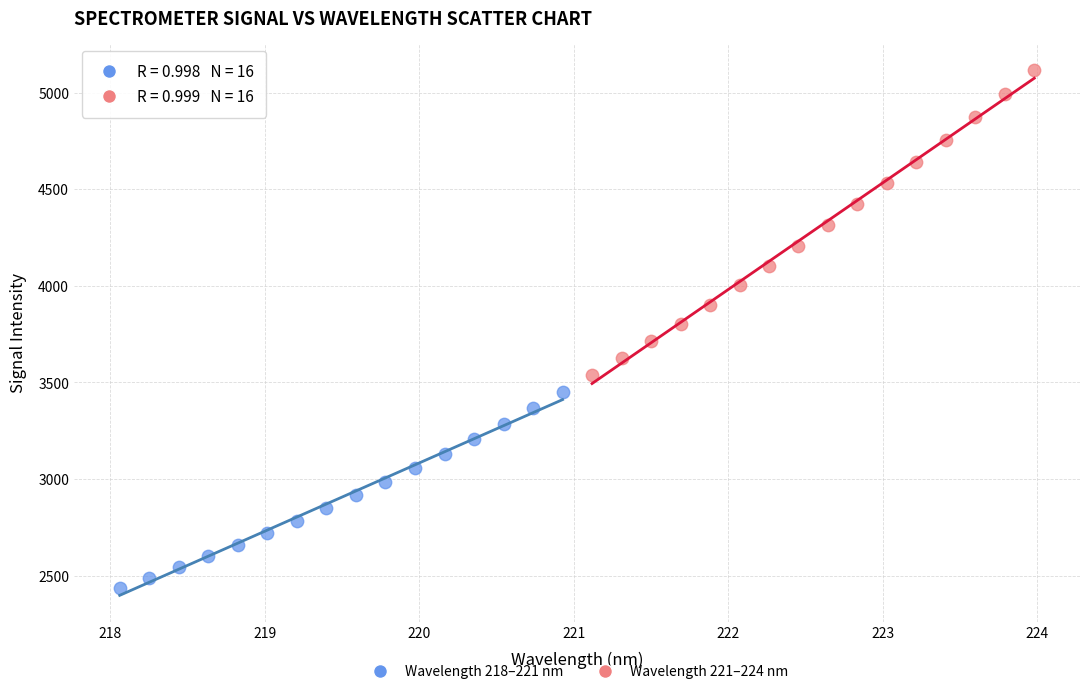

Which series has the largest Y range (max minus min)?

Wavelength 221–224 nm